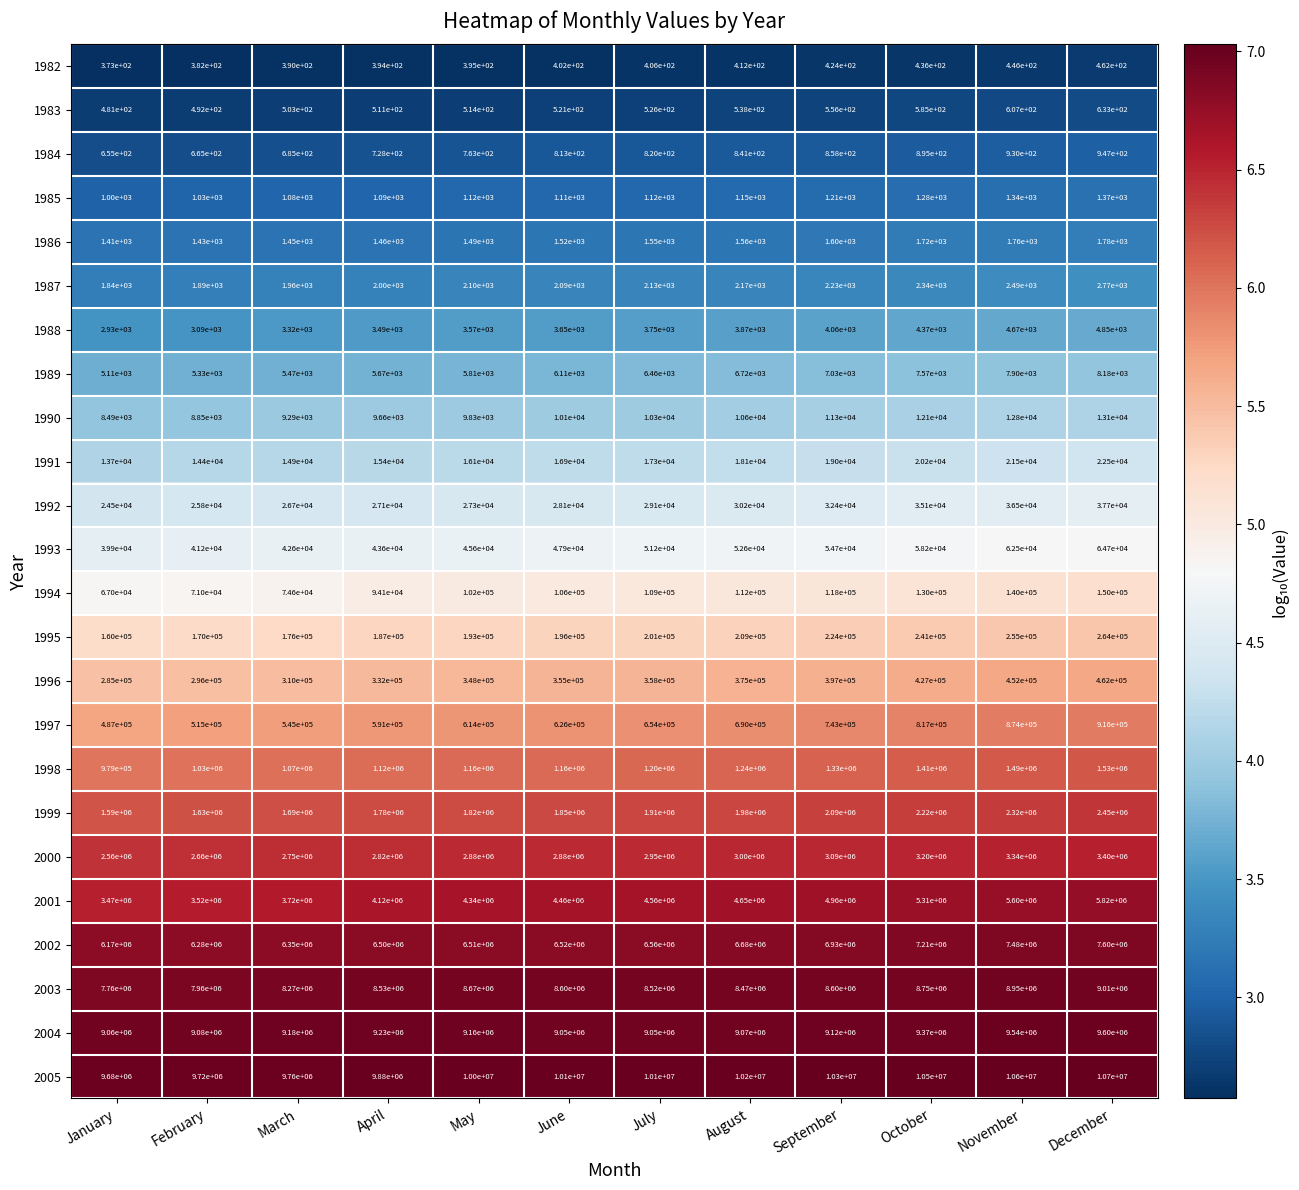

At which category is the sum across all series the highest?

December